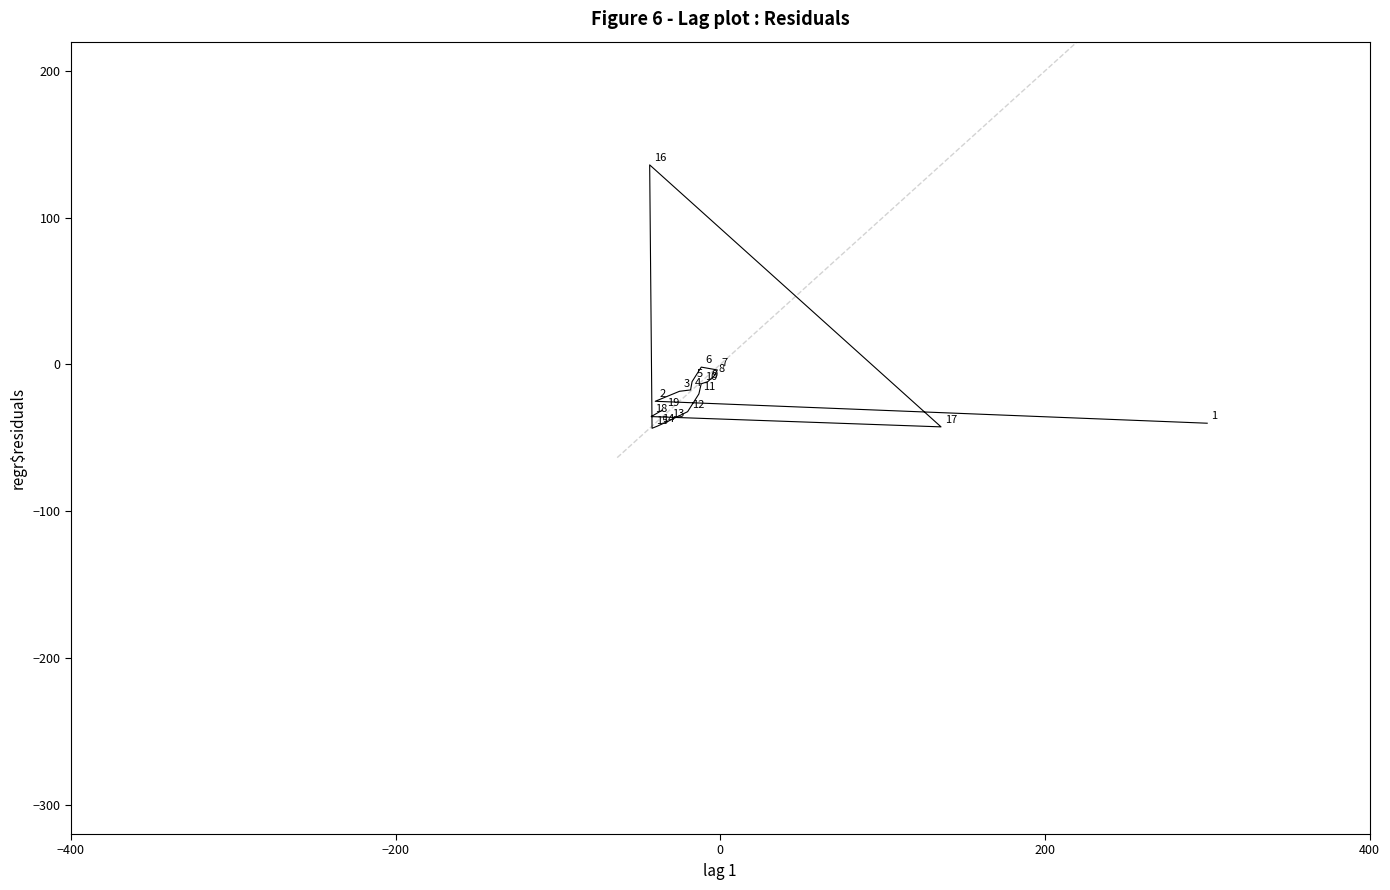

What Y value in the scatter plot is closest to 46?

-1.8